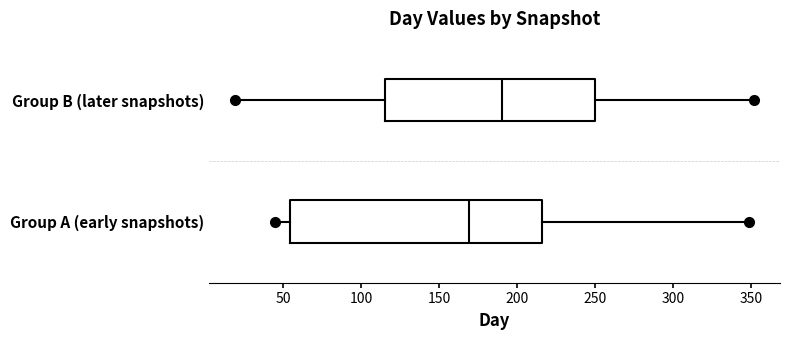

Which box is the widest, from its left edge to its right edge?

Group A (early snapshots)